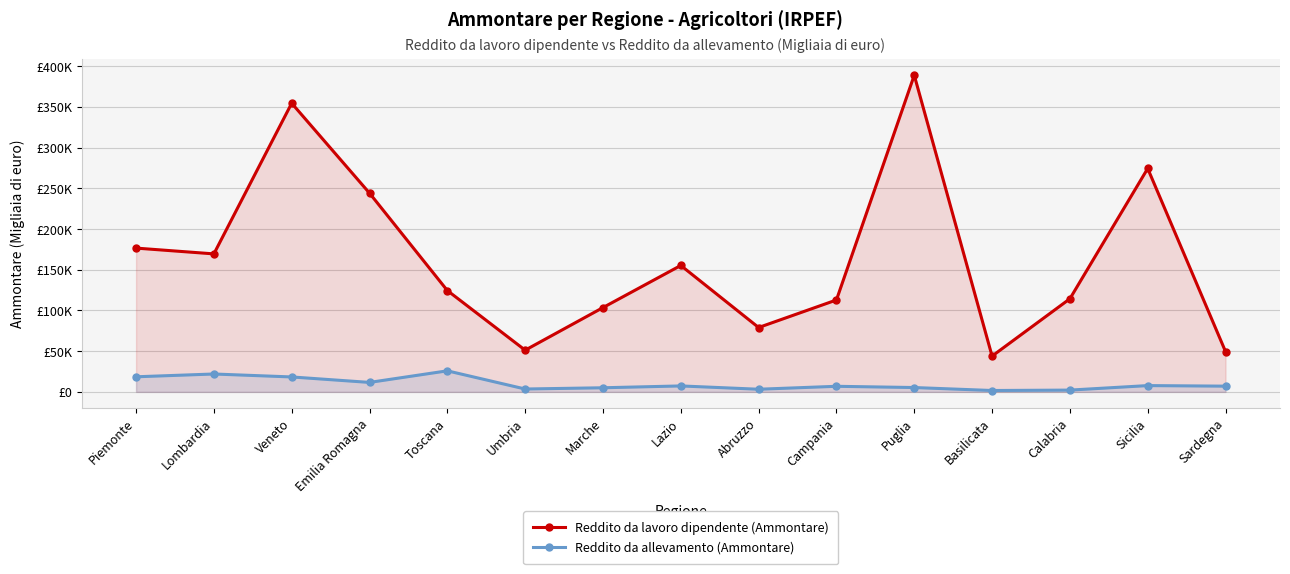

Is the value of Reddito da allevamento (Ammontare) at Sicilia greater than the value of Reddito da lavoro dipendente (Ammontare) at Umbria?

No